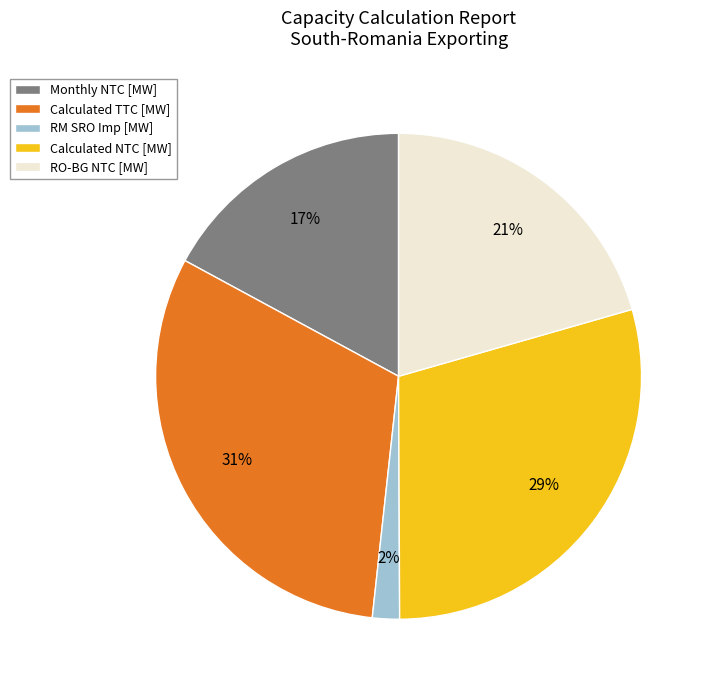

Count the number of slices in the pie.

5